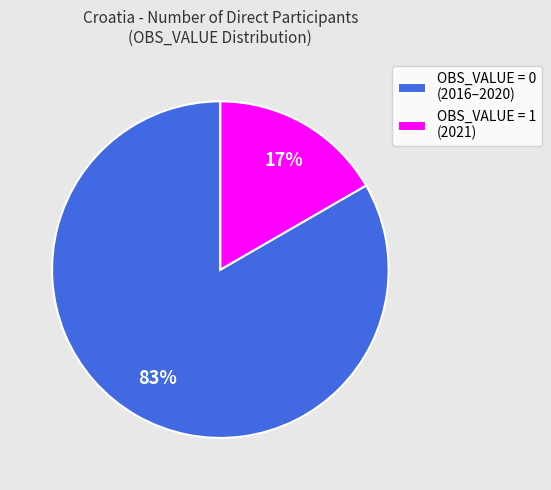

The OBS_VALUE = 0 (2016–2020) slice represents 83% of the pie. True or false?

True